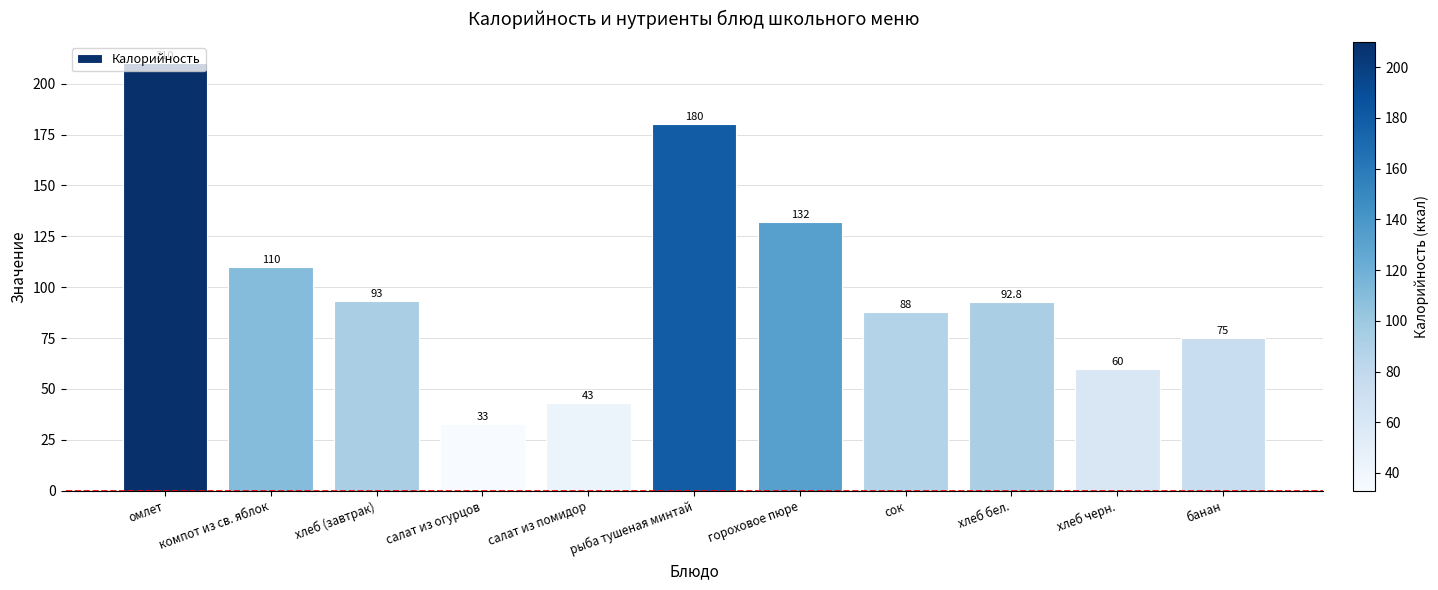

Which label corresponds to the largest value in the chart?

омлет